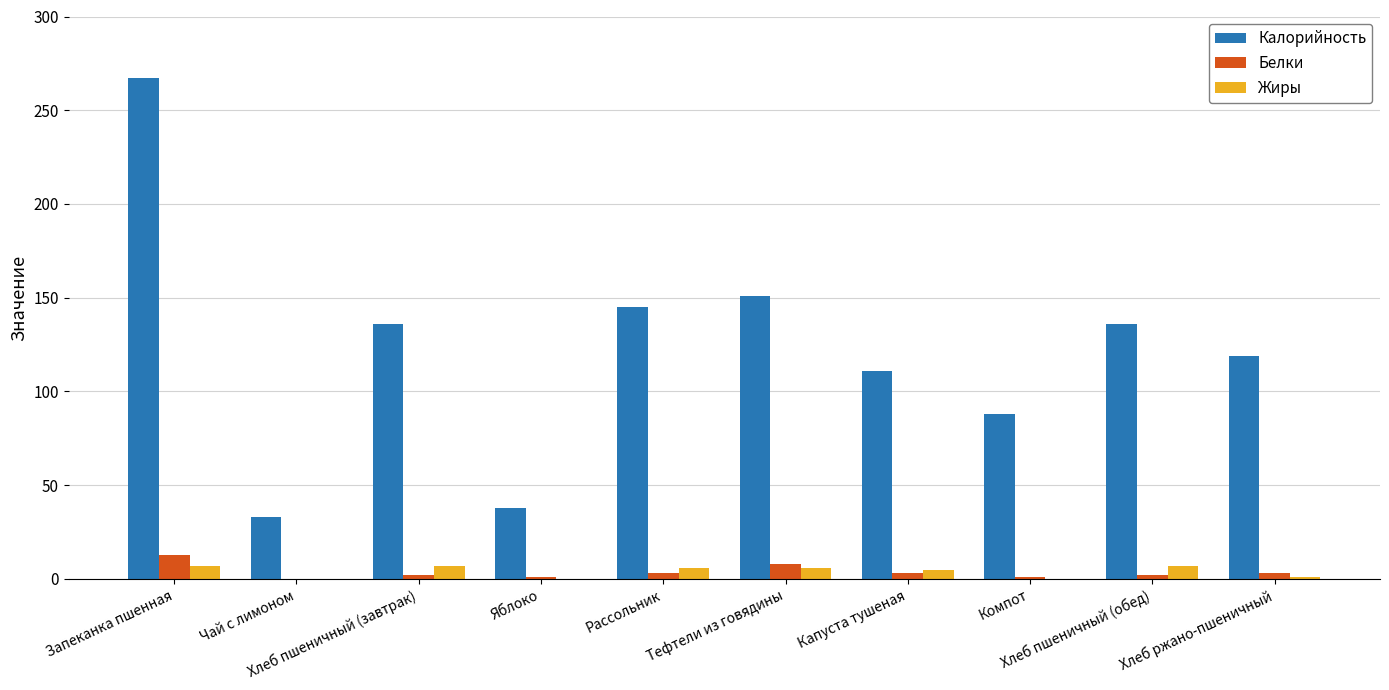

Which series has the largest total across all categories?

Калорийность